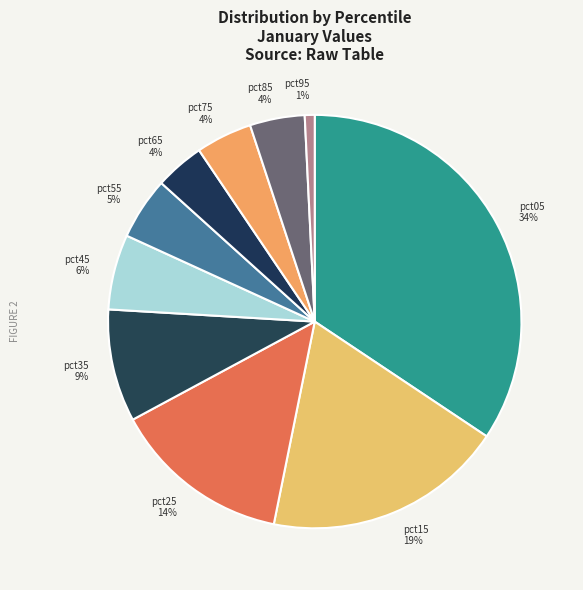

To the nearest percent, what percentage of the pie is pct15?

19%